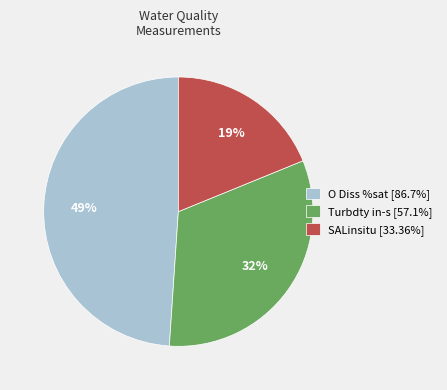

What percentage is the SALinsitu [33.36%] slice, to the nearest percent?

19%